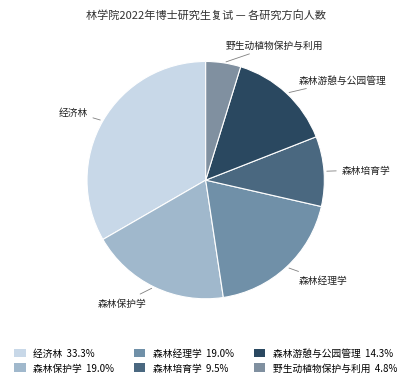

Rank the categories by value from lowest to highest.

野生动植物保护与利用, 森林培育学, 森林游憩与公园管理, 森林保护学, 森林经理学, 经济林